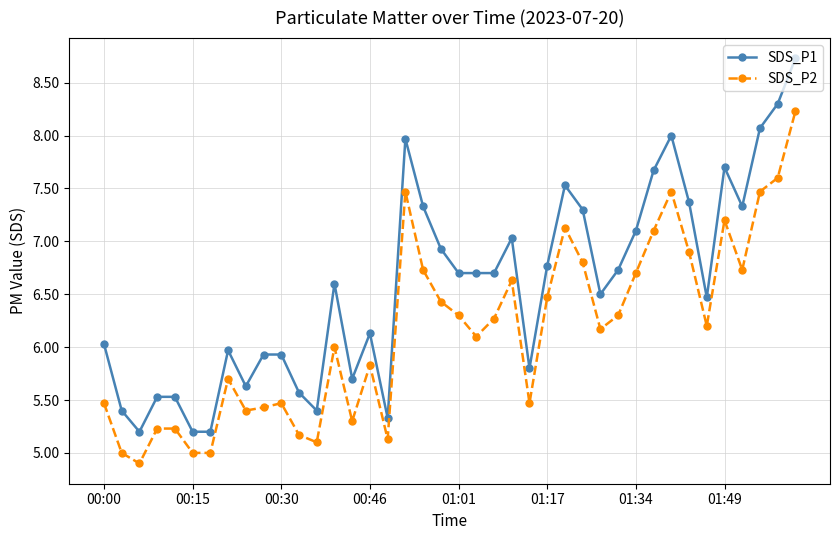

What is the sum of all SDS_P1 values?

263.0